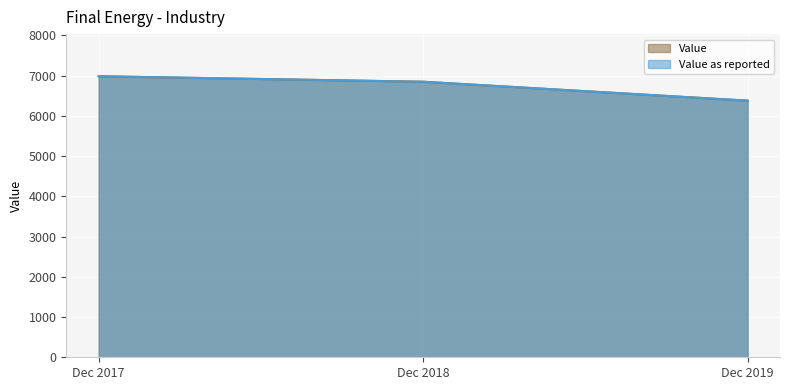

Reading right to left, extract all data points from this chart.

Value: 6379	6849	6985
Value as reported: 6379	6849	6985